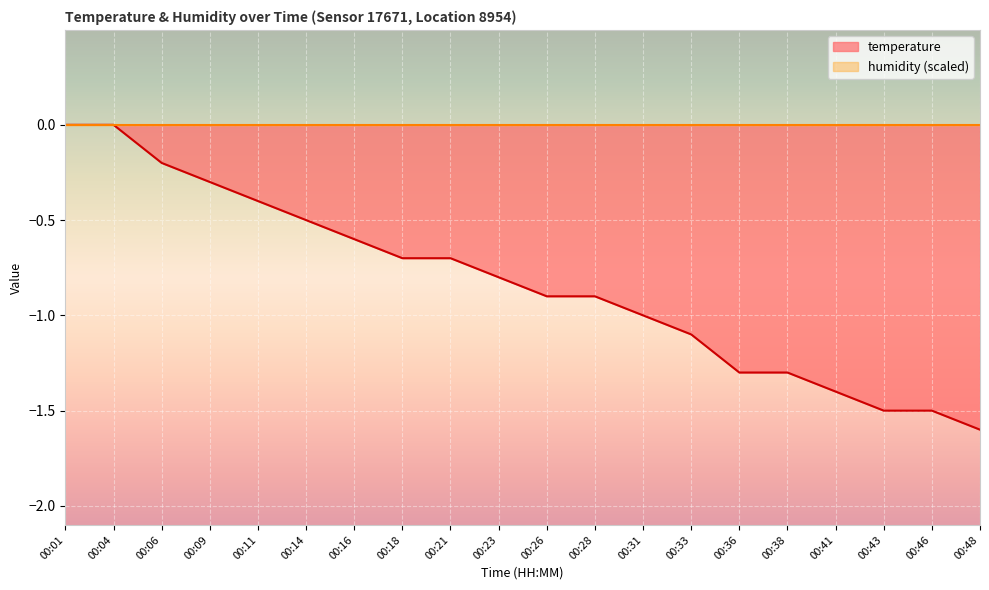

Rank the categories by value from lowest to highest.

00:48, 00:43, 00:46, 00:41, 00:36, 00:38, 00:33, 00:31, 00:26, 00:28, 00:23, 00:18, 00:21, 00:16, 00:14, 00:11, 00:09, 00:06, 00:01, 00:04